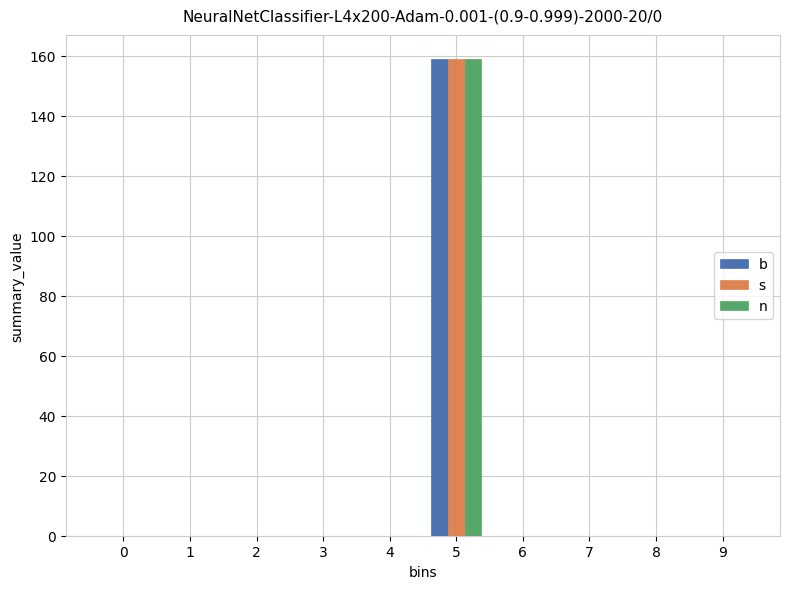

Reading right to left, what are all the values shown in this chart?

b: 9=0	8=0	7=0	6=0	5=159	4=0	3=0	2=0	1=0	0=0
s: 9=0	8=0	7=0	6=0	5=159	4=0	3=0	2=0	1=0	0=0
n: 9=0	8=0	7=0	6=0	5=159	4=0	3=0	2=0	1=0	0=0